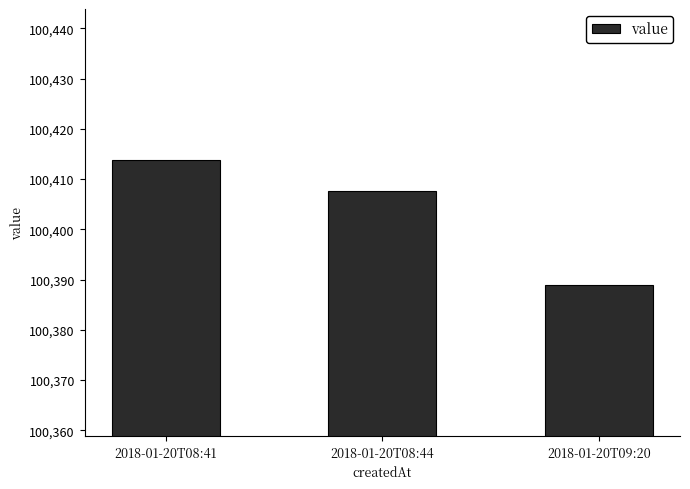

Is it true that the value at 2018-01-20T08:44 is 62486.8?

False